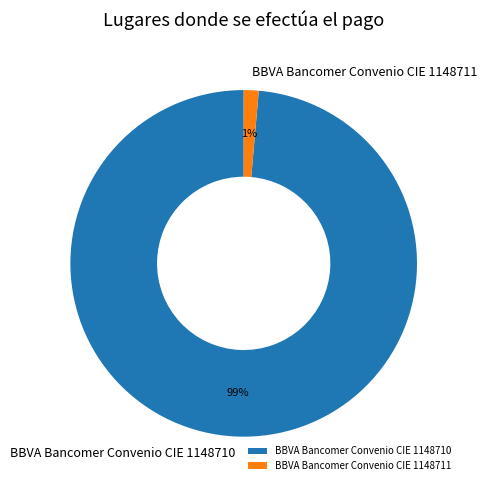

Which category accounts for the majority?

BBVA Bancomer Convenio CIE 1148710